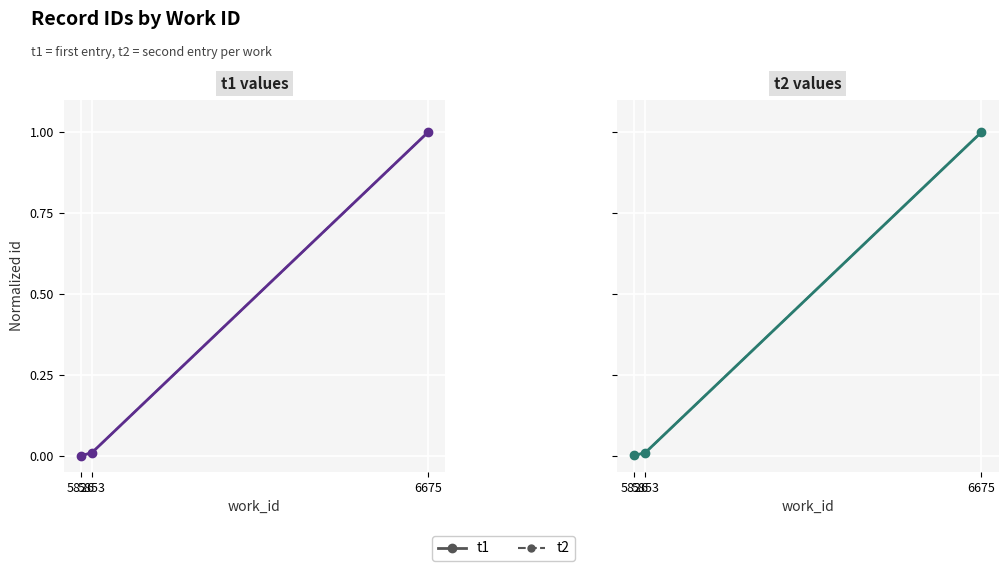

The t1 series shows 1.0 at 6675. True or false?

True